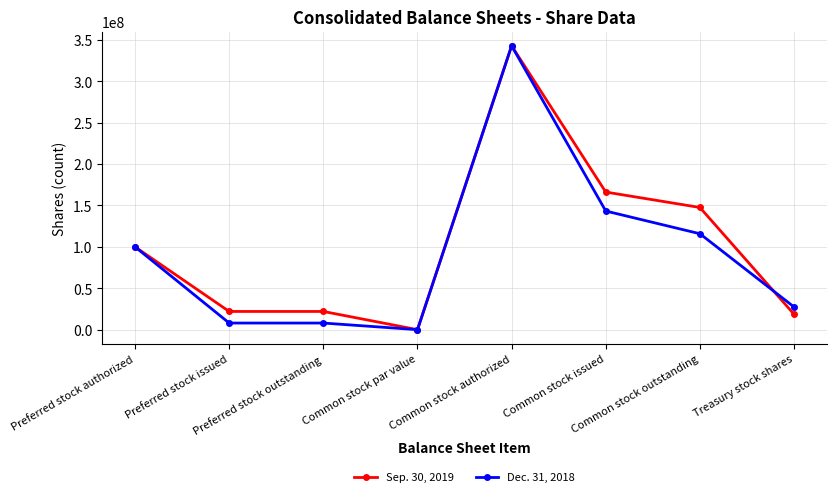

The value of Dec. 31, 2018 at Common stock outstanding is 162985735. True or false?

False